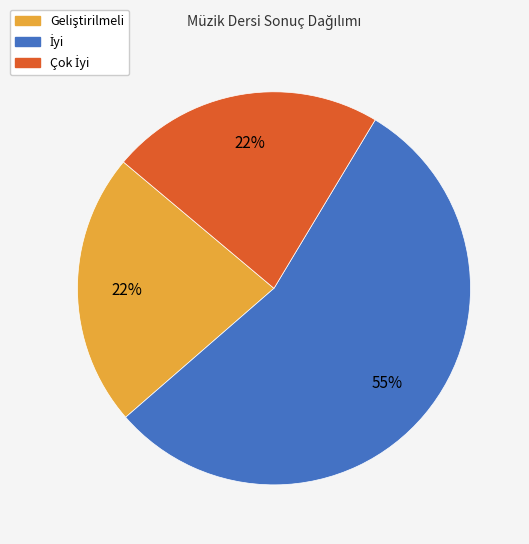

To the nearest percent, what is the average slice percentage?

33%